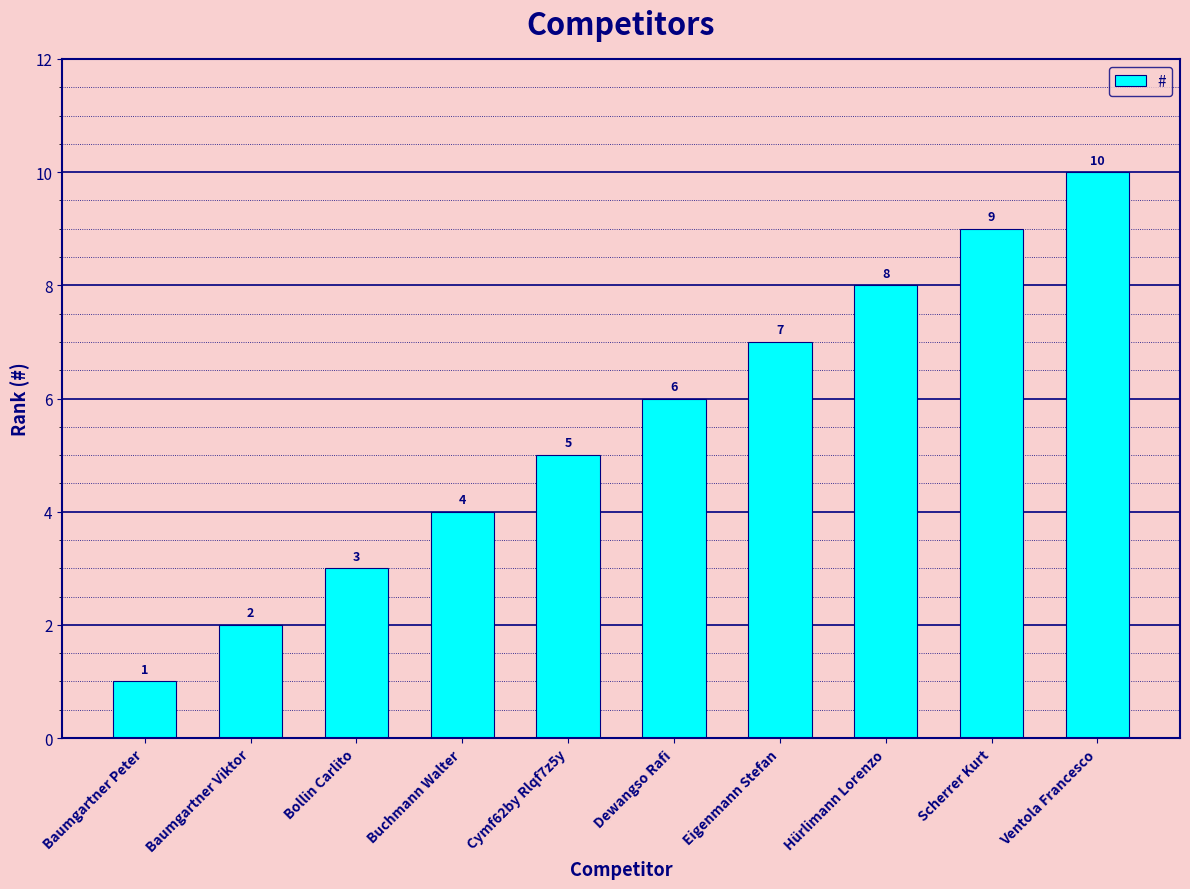

What is the value of the 5th bar from the left?

5